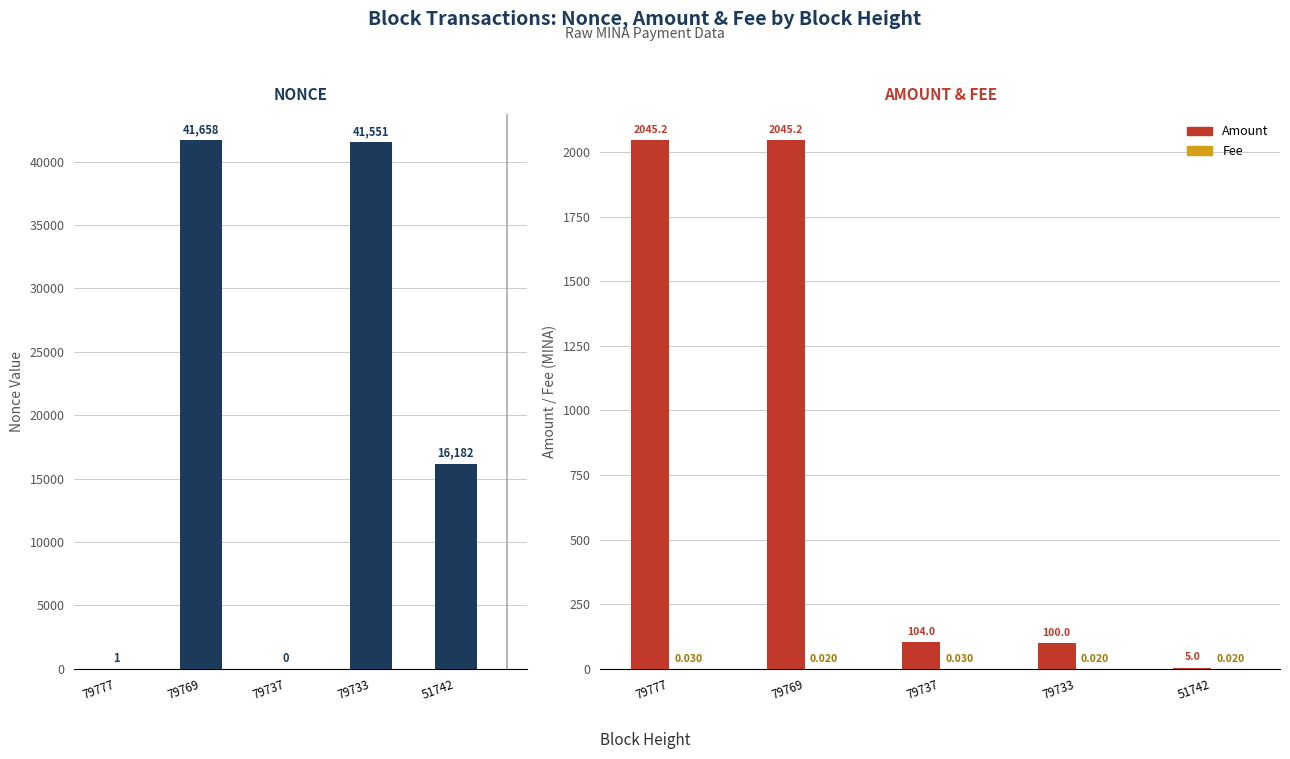

At how many categories does at least one series exceed 6323?

3